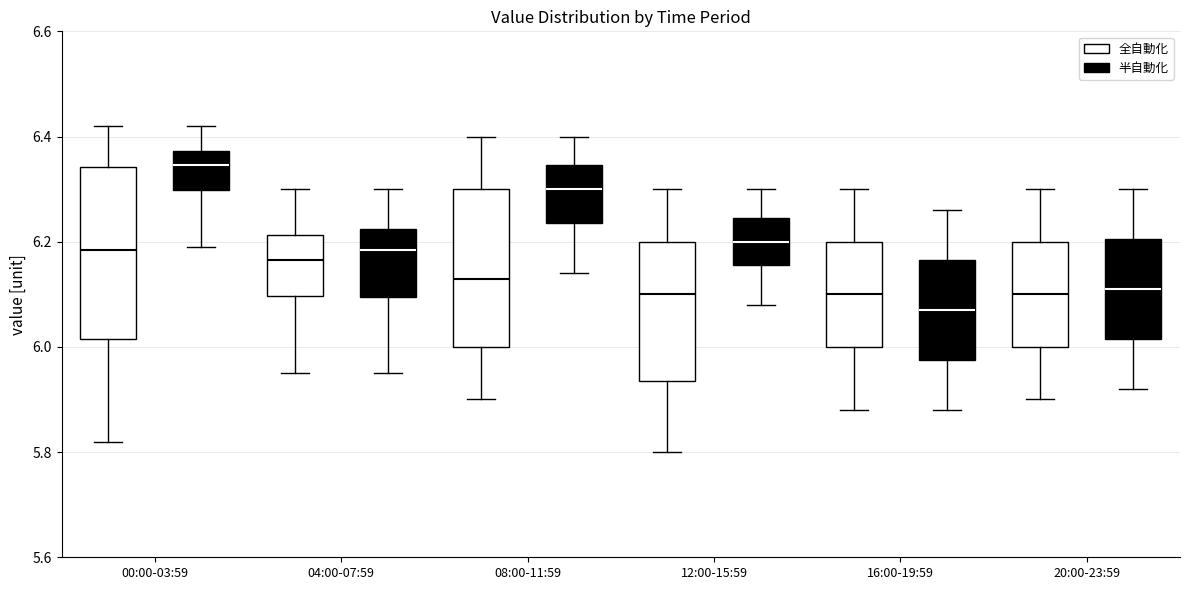

Comparing the boxes themselves (not the whiskers), which one is the tallest?

00:00-03:59 (全自動化)